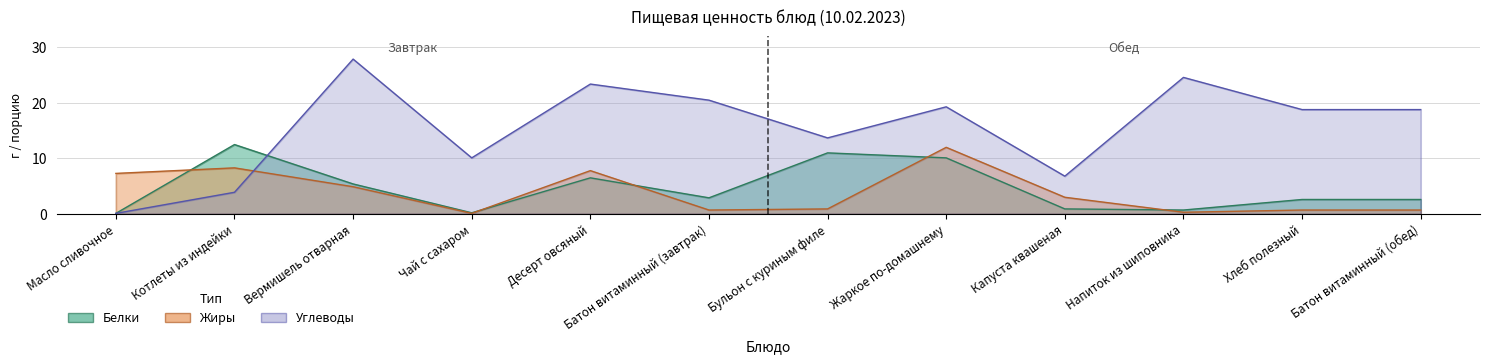

Reading left to right, extract all data points from this chart.

Белки: Масло сливочное=0.1	Котлеты из индейки=12.5	Вермишель отварная=5.4	Чай с сахаром=0.2	Десерт овсяный=6.5	Батон витаминный (завтрак)=2.9	Бульон с куриным филе=11.0	Жаркое по-домашнему=10.1	Капуста квашеная=0.9	Напиток из шиповника=0.7	Хлеб полезный=2.6	Батон витаминный (обед)=2.6
Жиры: Масло сливочное=7.3	Котлеты из индейки=8.3	Вермишель отварная=4.9	Чай с сахаром=0.1	Десерт овсяный=7.8	Батон витаминный (завтрак)=0.7	Бульон с куриным филе=0.9	Жаркое по-домашнему=12.0	Капуста квашеная=3.0	Напиток из шиповника=0.3	Хлеб полезный=0.7	Батон витаминный (обед)=0.7
Углеводы: Масло сливочное=0.1	Котлеты из индейки=3.9	Вермишель отварная=27.9	Чай с сахаром=10.1	Десерт овсяный=23.4	Батон витаминный (завтрак)=20.5	Бульон с куриным филе=13.7	Жаркое по-домашнему=19.3	Капуста квашеная=6.8	Напиток из шиповника=24.6	Хлеб полезный=18.8	Батон витаминный (обед)=18.8